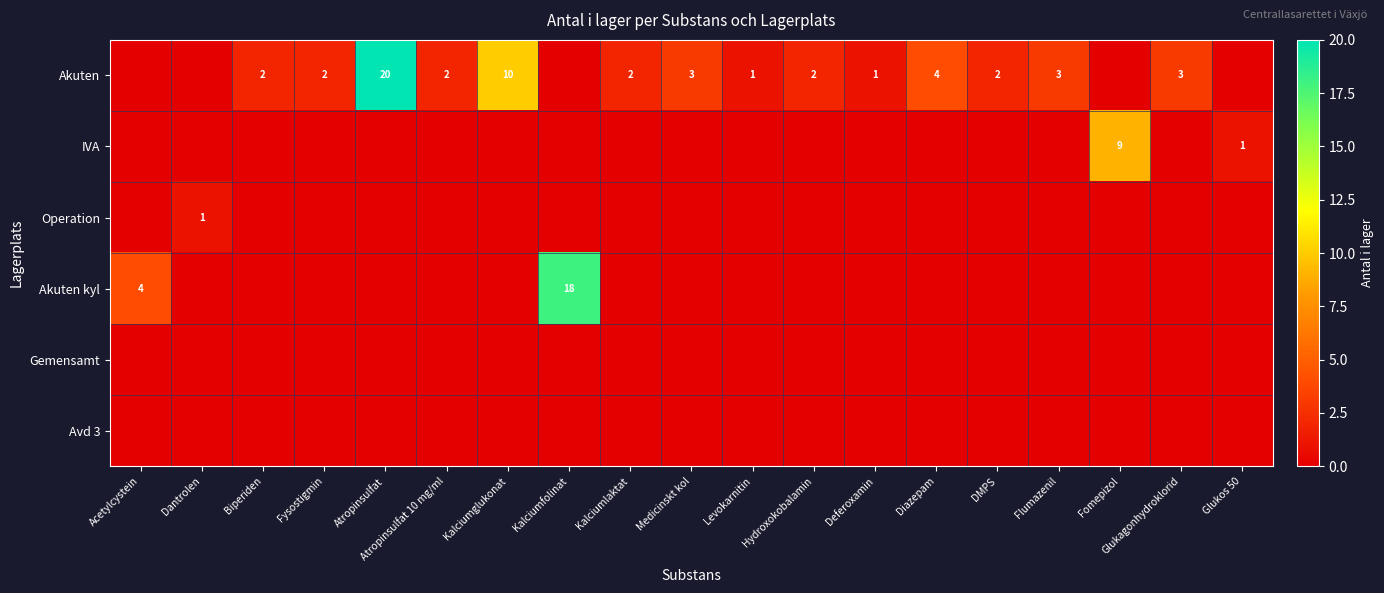

The value of Akuten at Kalciumlaktat is 2. True or false?

True